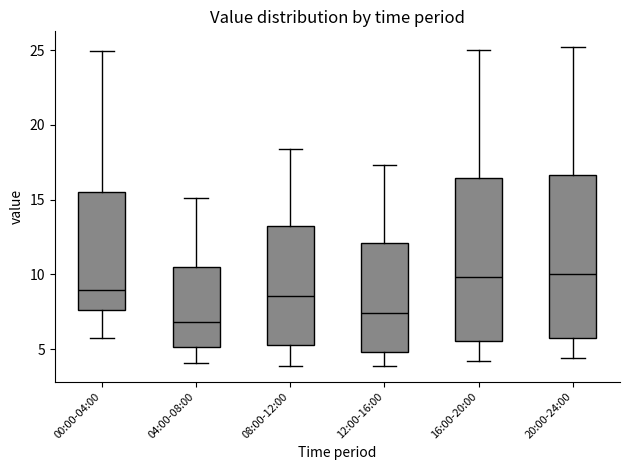

Where is the upper edge of the box for 12:00-16:00 on the y-axis? The values are not printed on the chart, so give them approximately, as read against the axis.

12.0